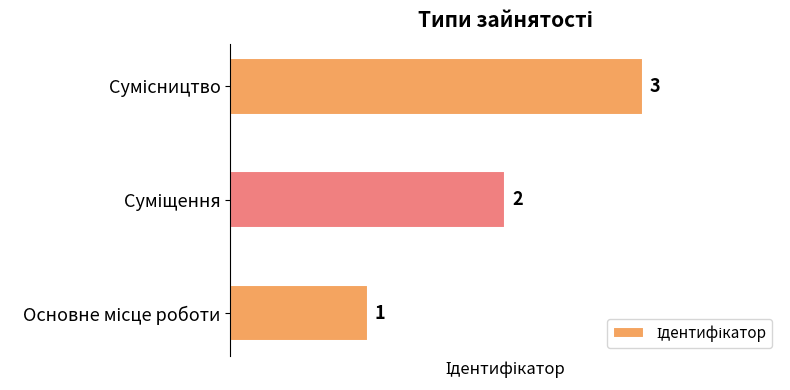

What is the greatest value displayed?

3